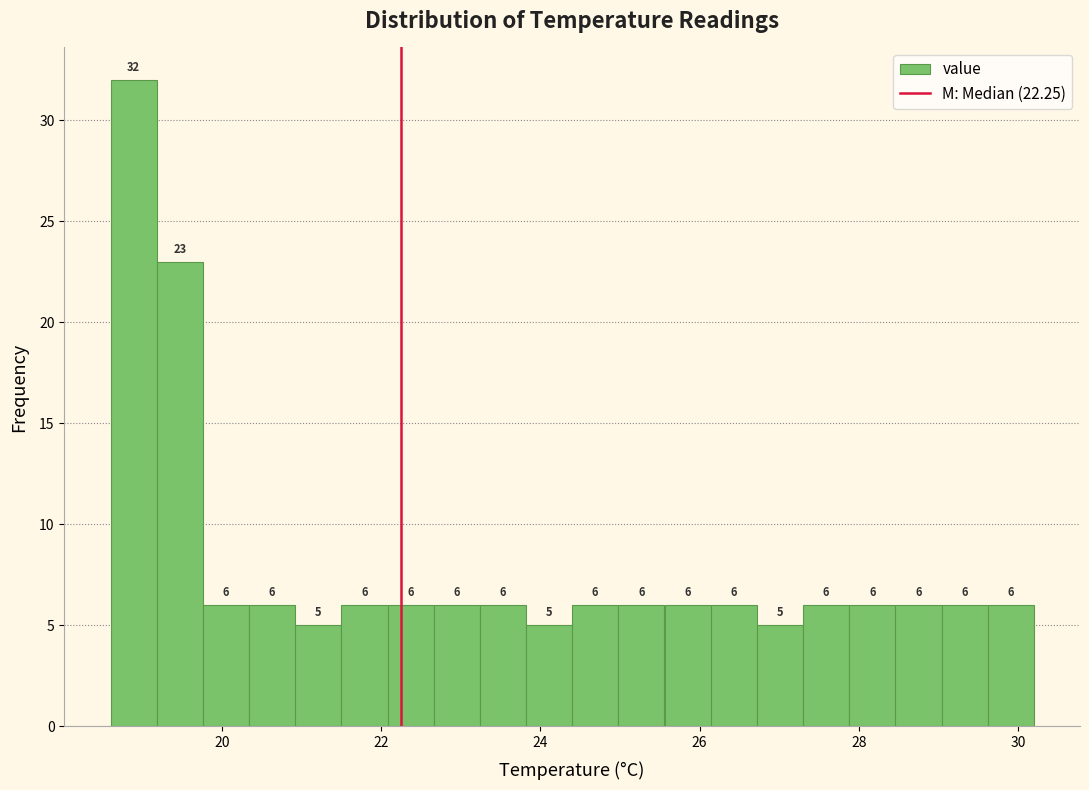

Around what value on the x-axis is the tallest bar? Give the approximate position of its centre, as read against the axis.

18.8